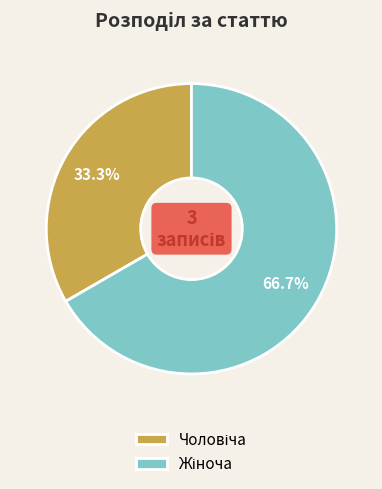

Is there any slice that represents more than half of the pie?

Yes